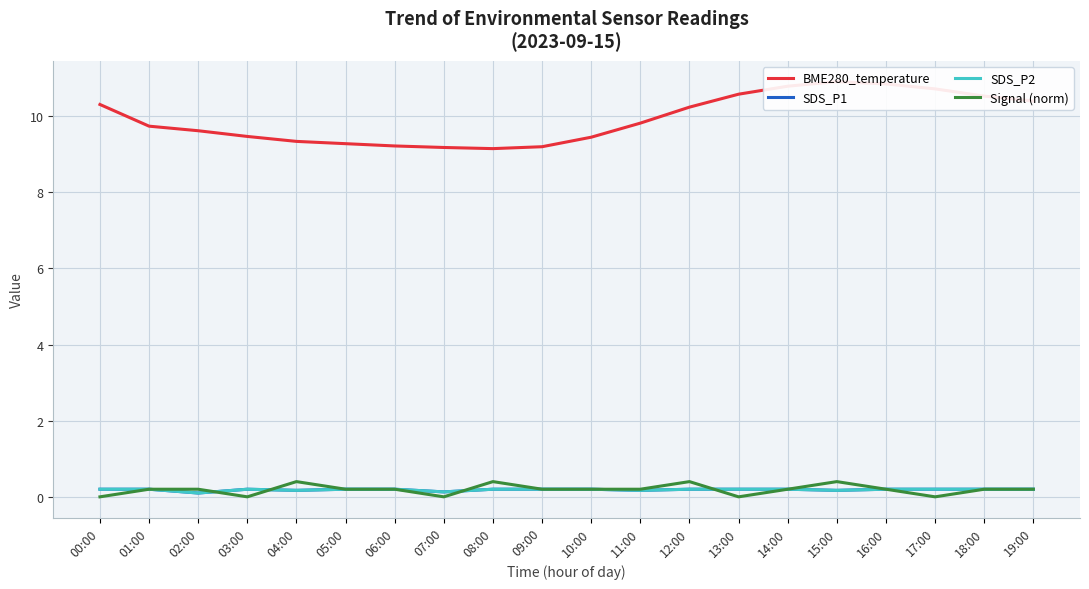

What position from the right is 02:00?

18